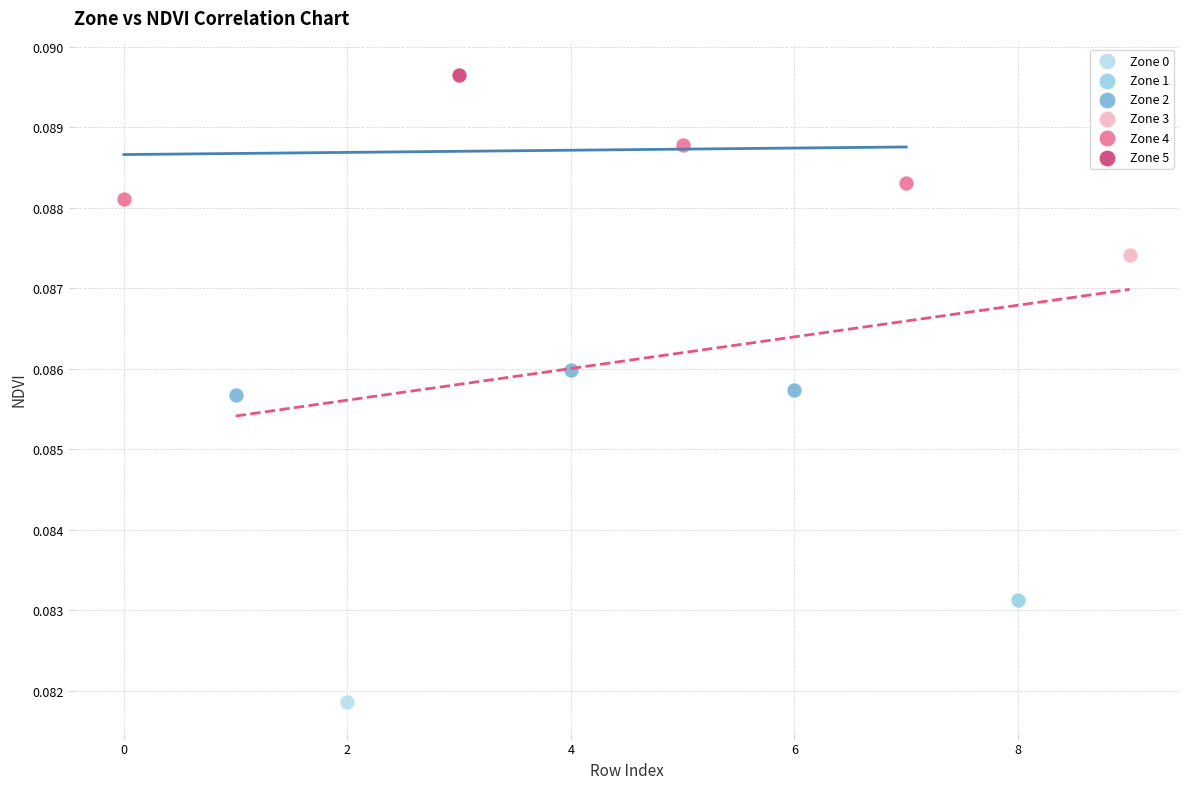

Which series contains the highest Y value?

Zone 5